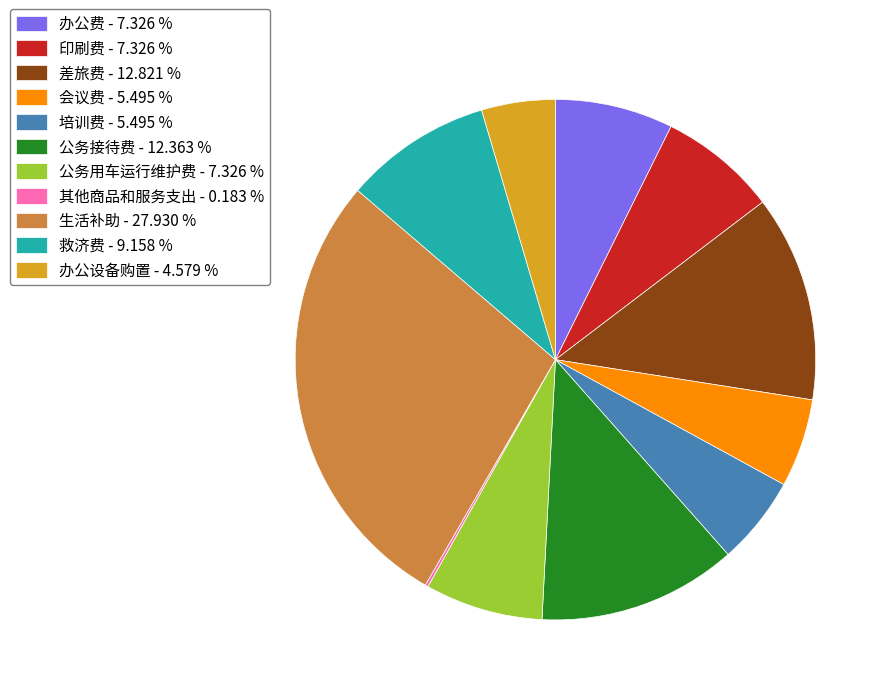

Do 生活补助 - 27.930 % and 印刷费 - 7.326 % together represent more than half of the pie?

No